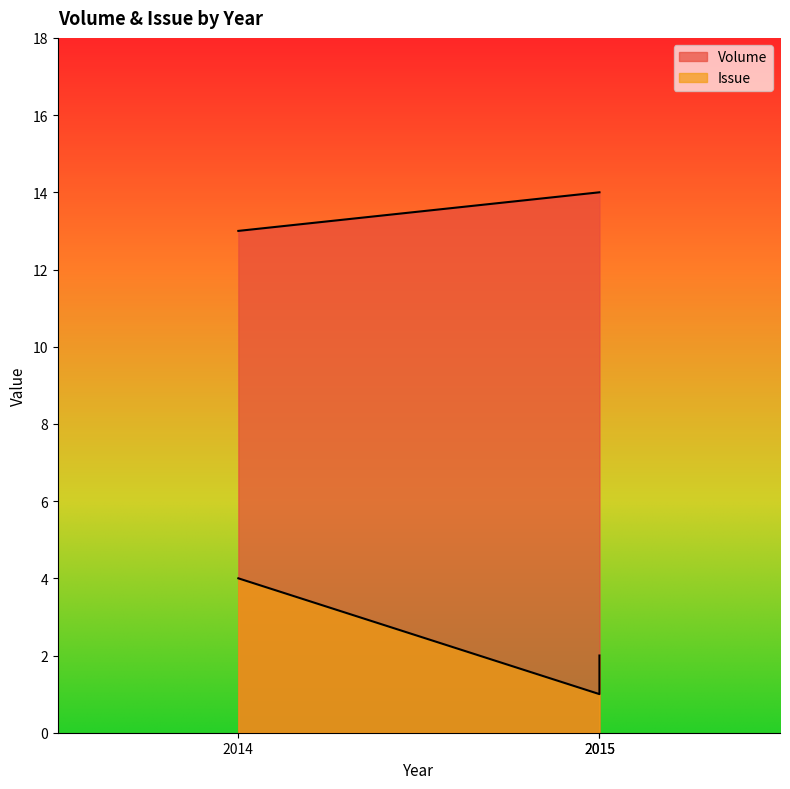

At 2015, list the series in order from largest to smallest.

Volume, Issue